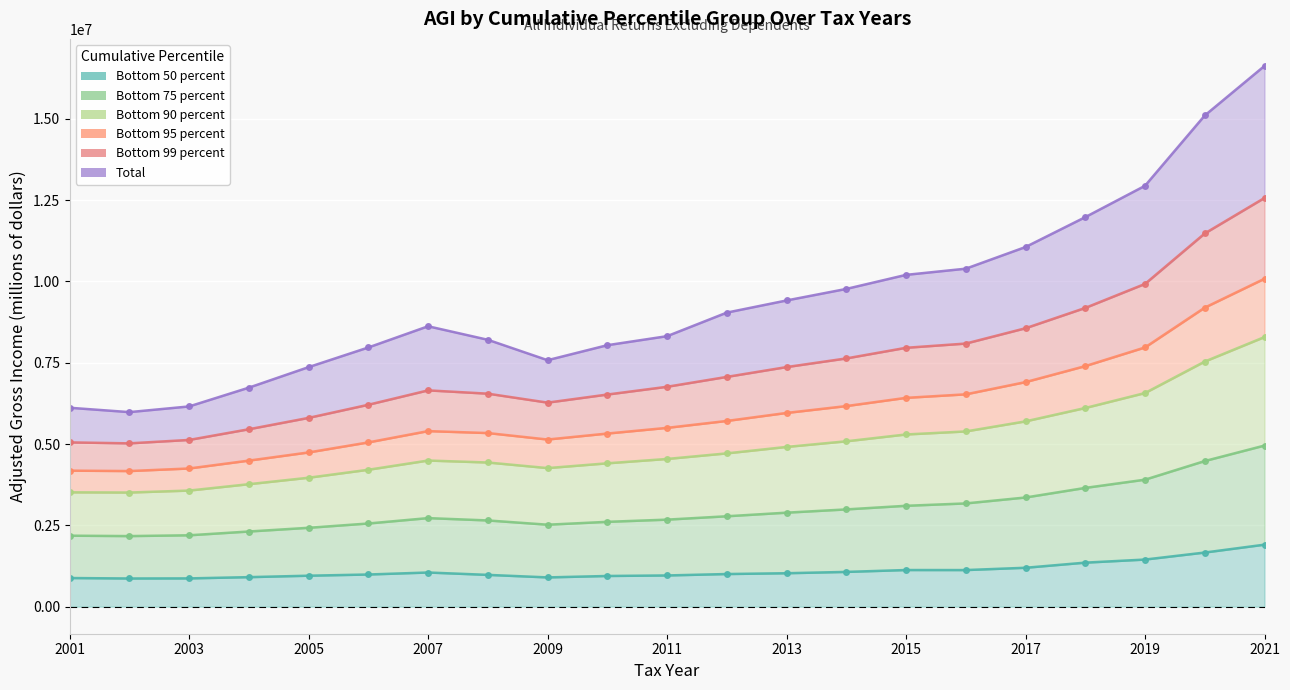

How many interior local peaks does the Bottom 90 percent series have?

1